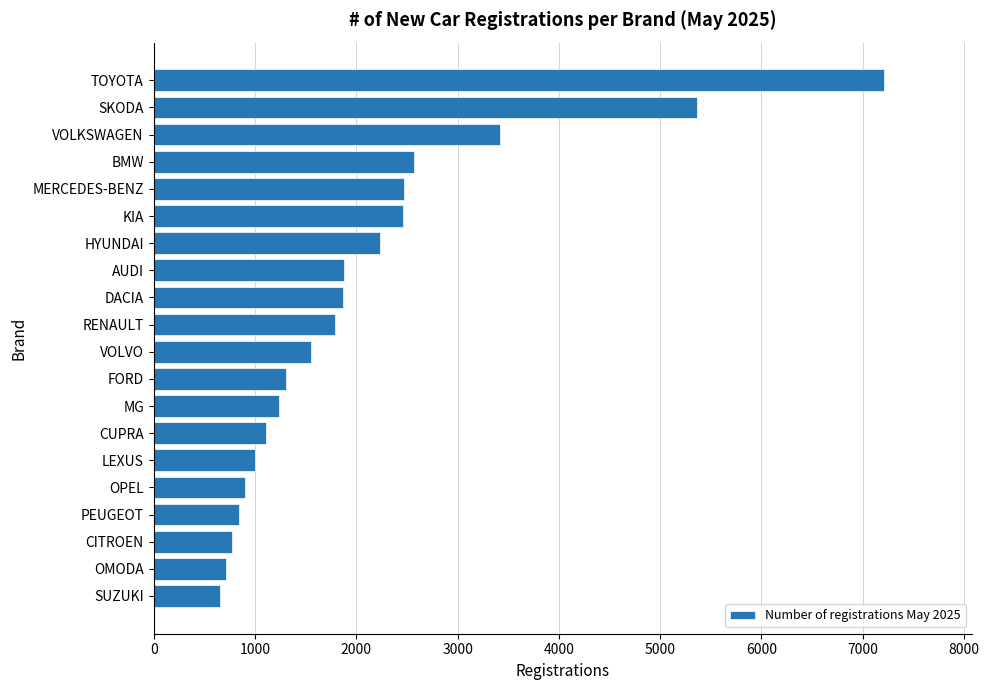

What is the sum of all values?

41358